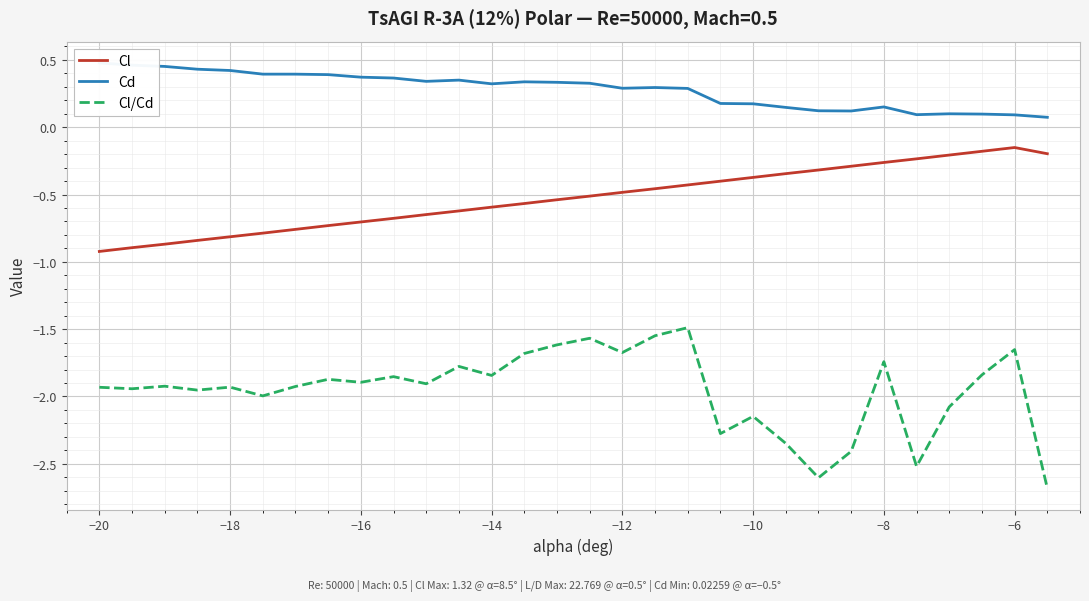

What is the lowest value of the Cl/Cd series?

-2.7